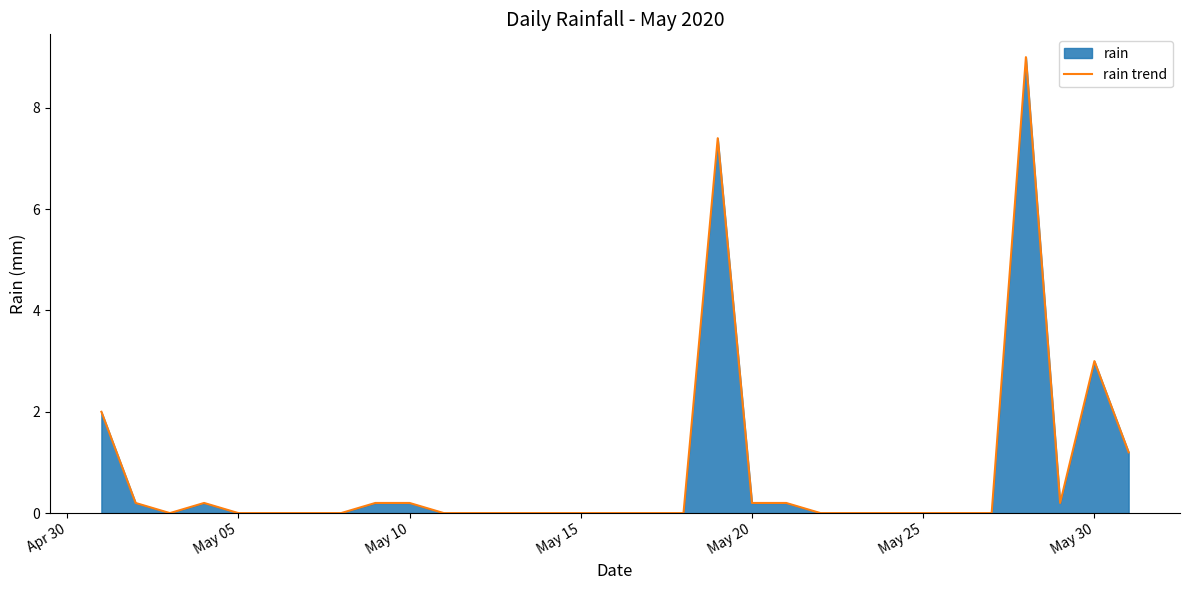

What is the difference between the maximum and minimum values?

9.0